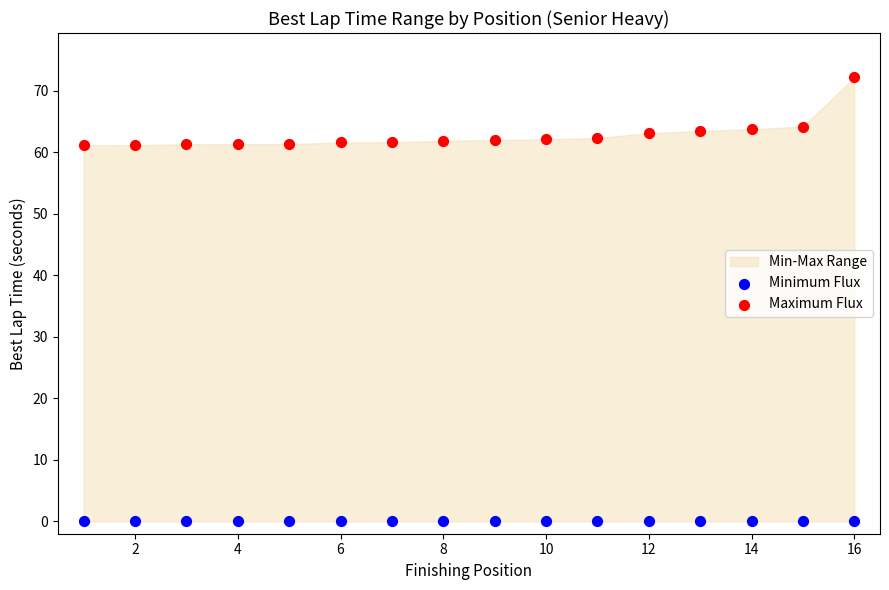

Which series contains the lowest Y value?

Minimum Flux